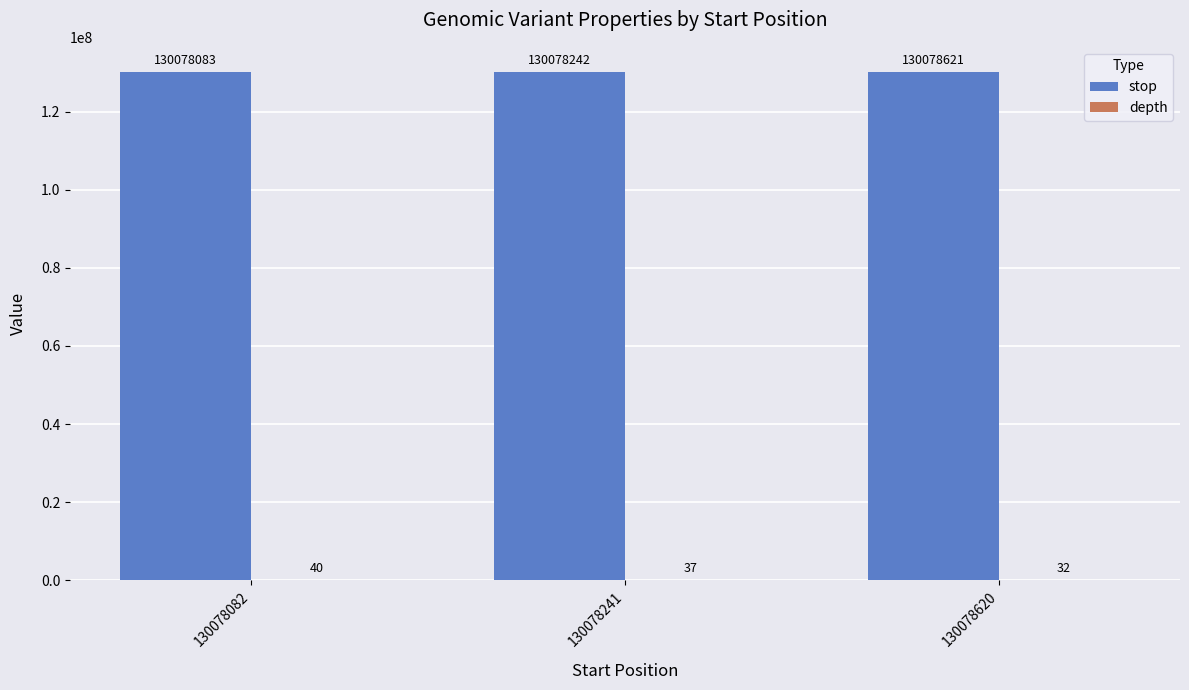

Which series changed the most between 130078241 and 130078620?

stop